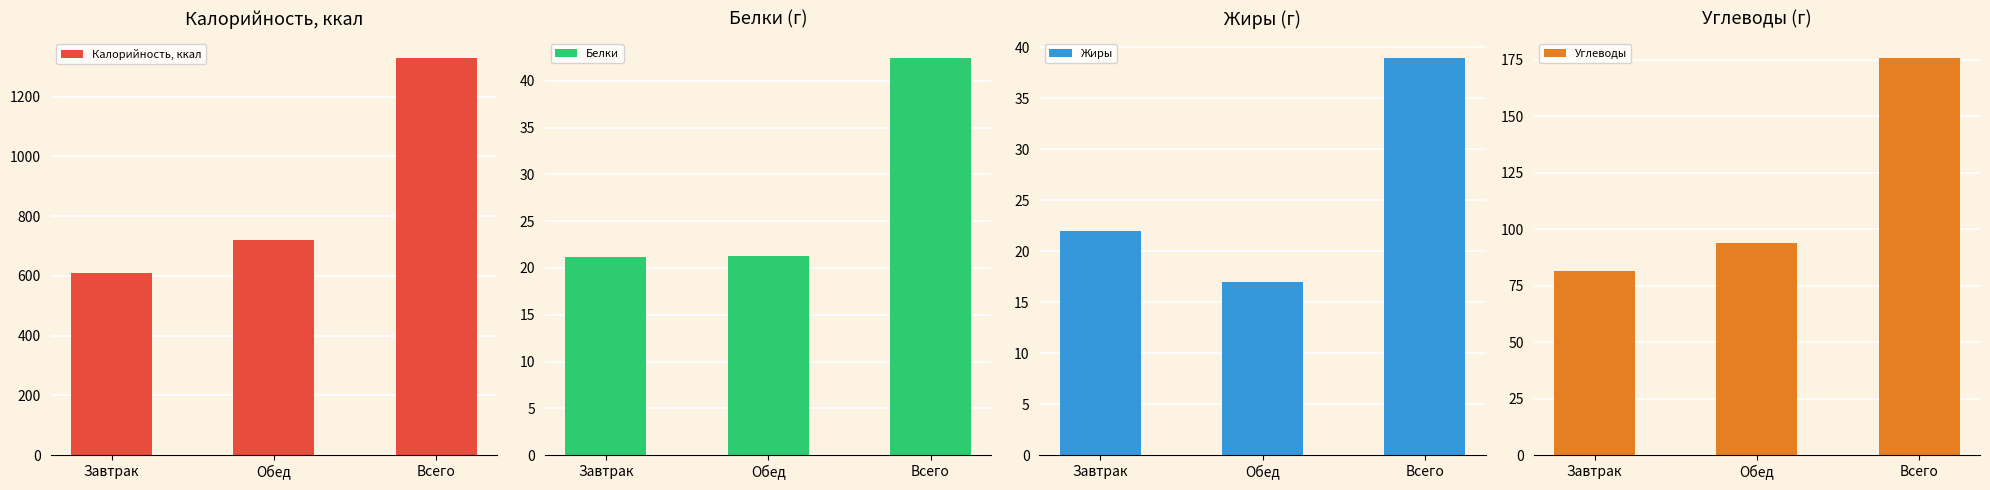

What is the spread (max minus min) of values at Завтрак?

587.6